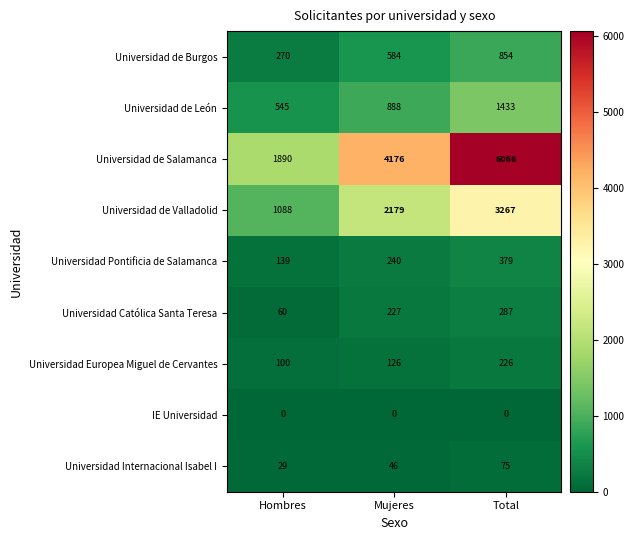

Read the Universidad Europea Miguel de Cervantes value at Total, to the nearest 50.

250